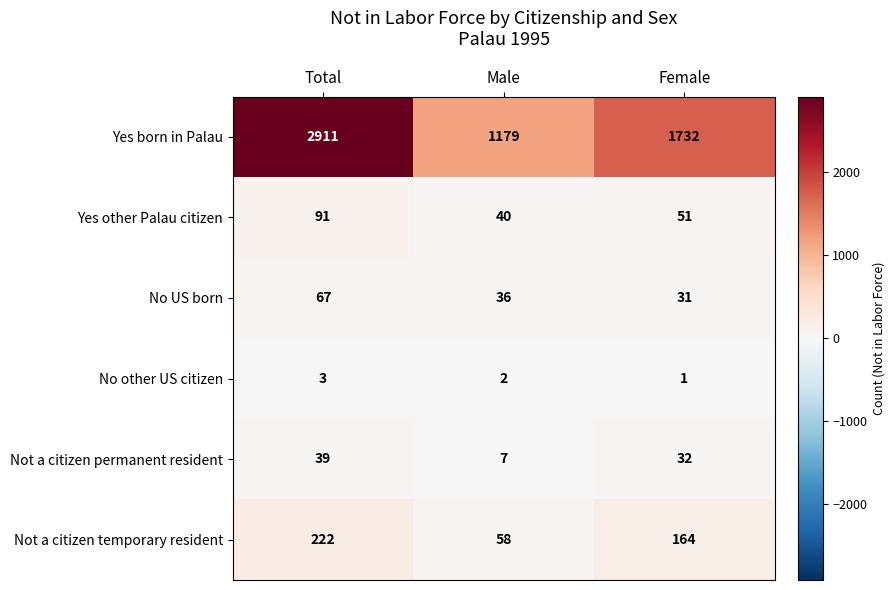

Reading right to left, transcribe all the data shown in this chart.

Yes born in Palau: Female=1732	Male=1179	Total=2911
Yes other Palau citizen: Female=51	Male=40	Total=91
No US born: Female=31	Male=36	Total=67
No other US citizen: Female=1	Male=2	Total=3
Not a citizen permanent resident: Female=32	Male=7	Total=39
Not a citizen temporary resident: Female=164	Male=58	Total=222